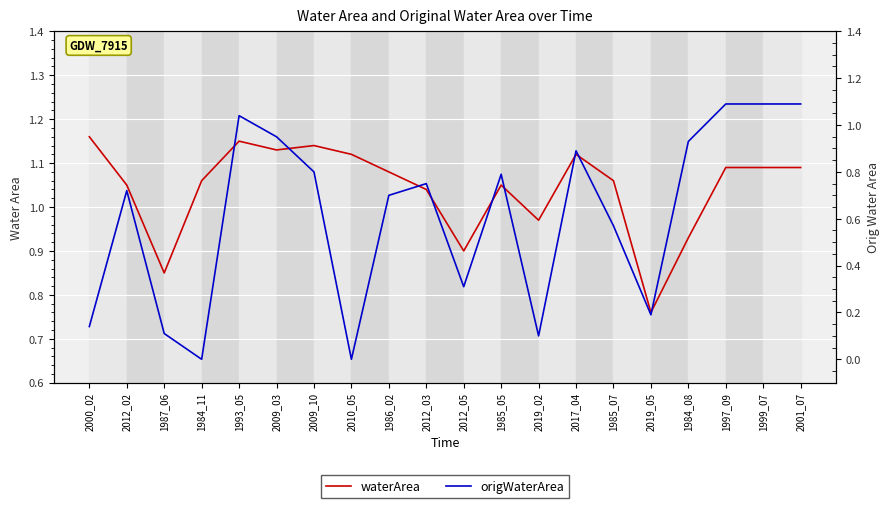

How many data points in waterArea are above 1?

15